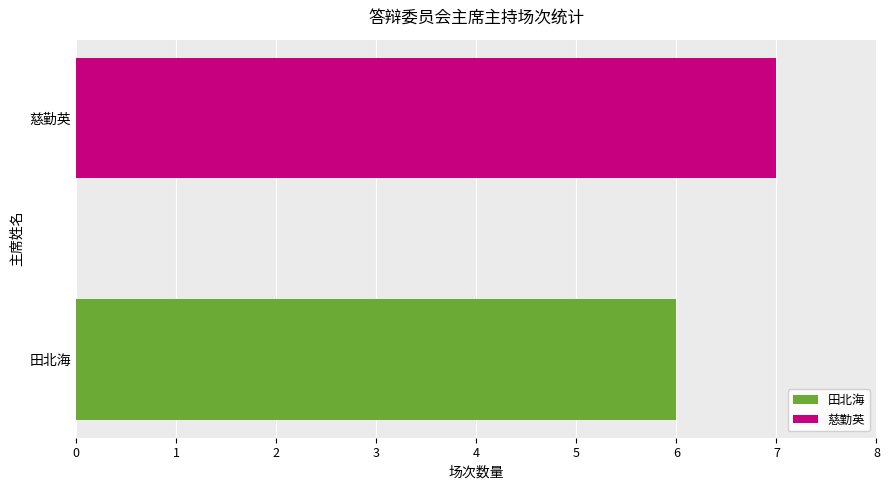

The chart shows a value of 10 at 田北海. True or false?

False